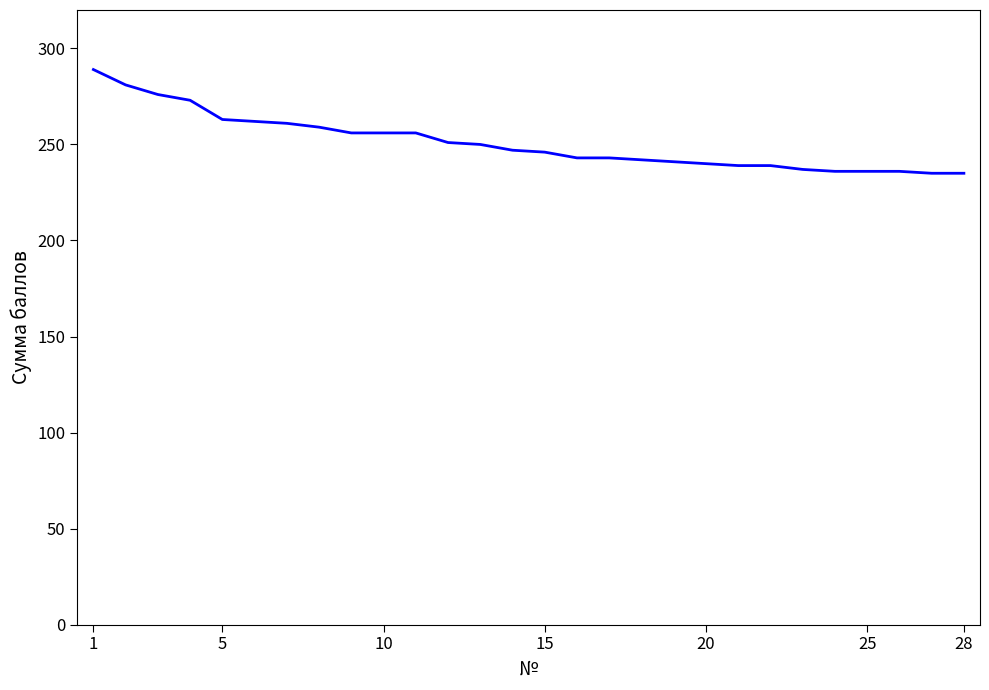

What is the minimum value shown in the chart?

235